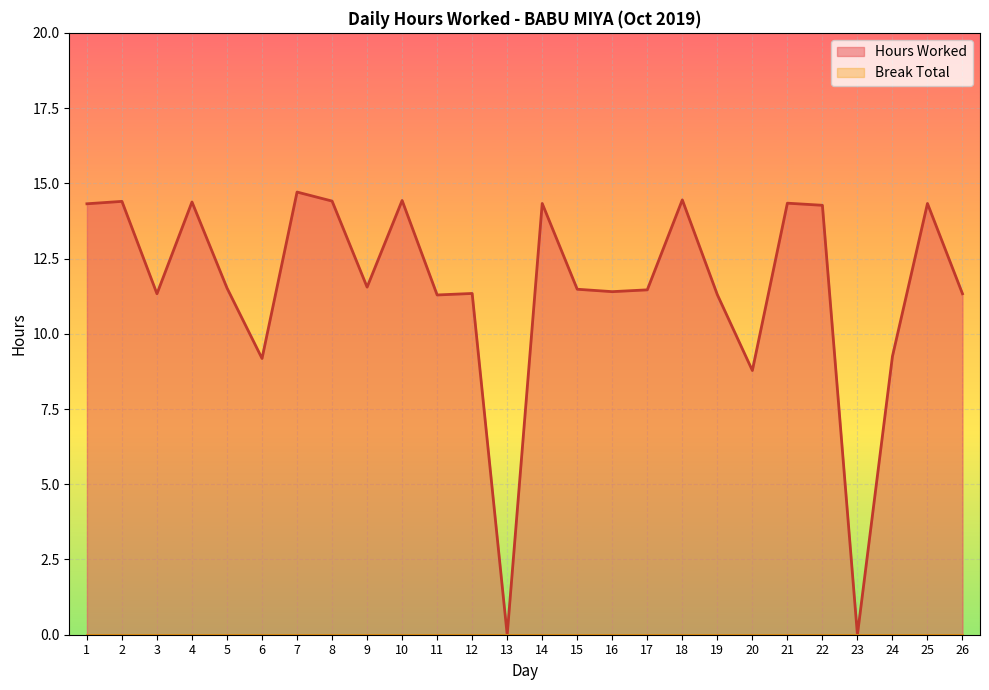

How many points are lower than both their immediate neighbors (excluding endpoints)?

8